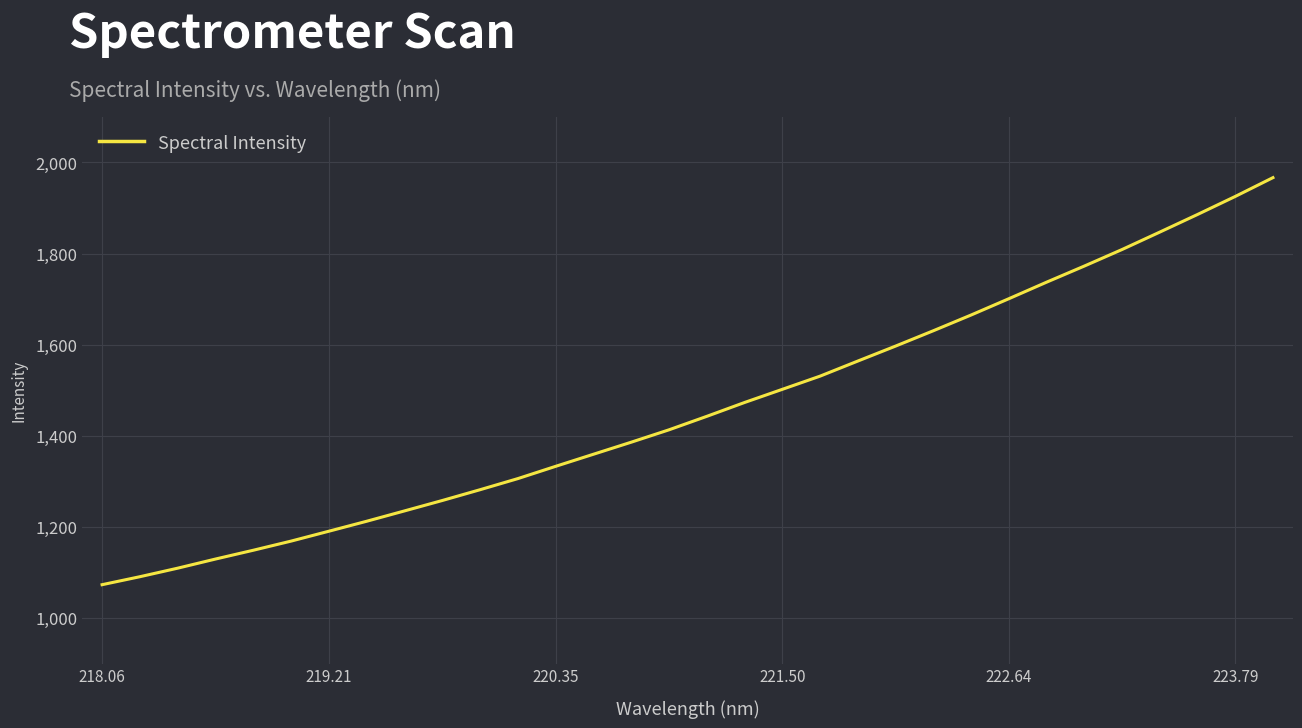

What is the smallest value displayed?

1073.1